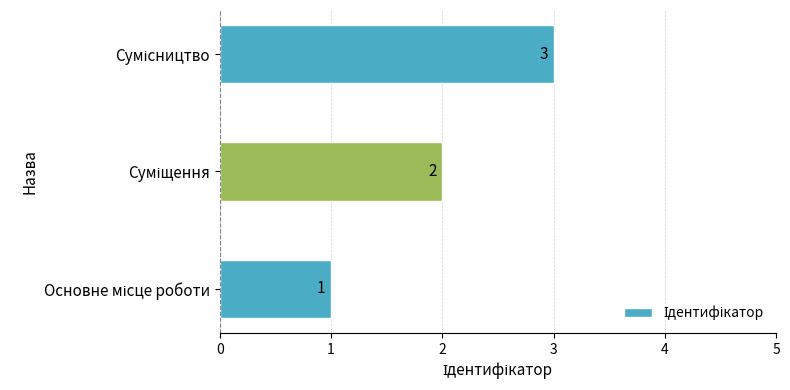

What is the greatest value displayed?

3